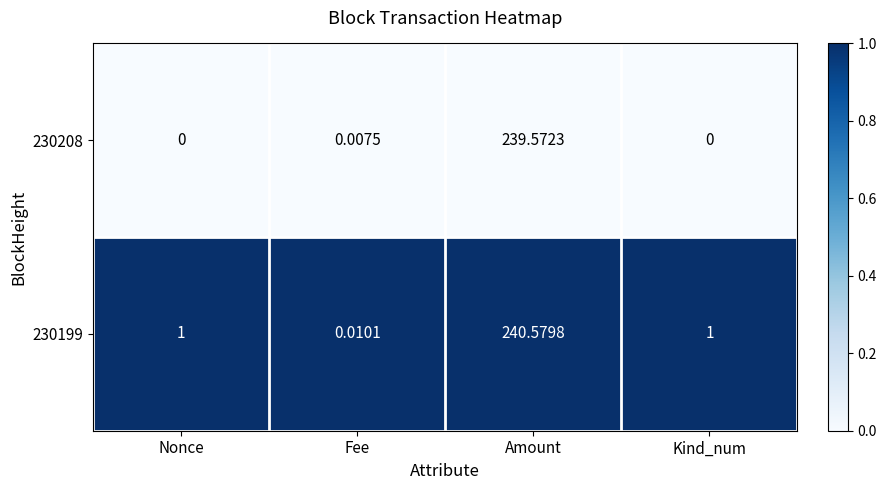

Which series has the largest total across all categories?

230199